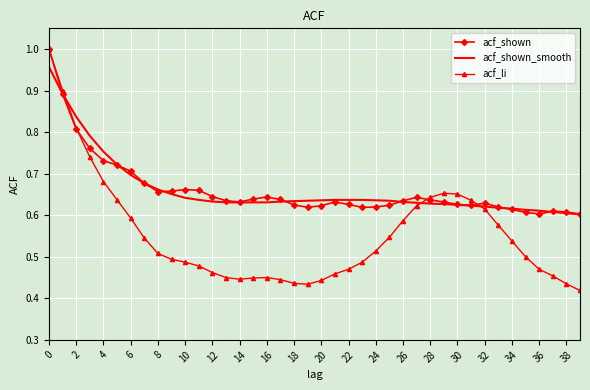

Which series has the widest spread of values?

acf_li